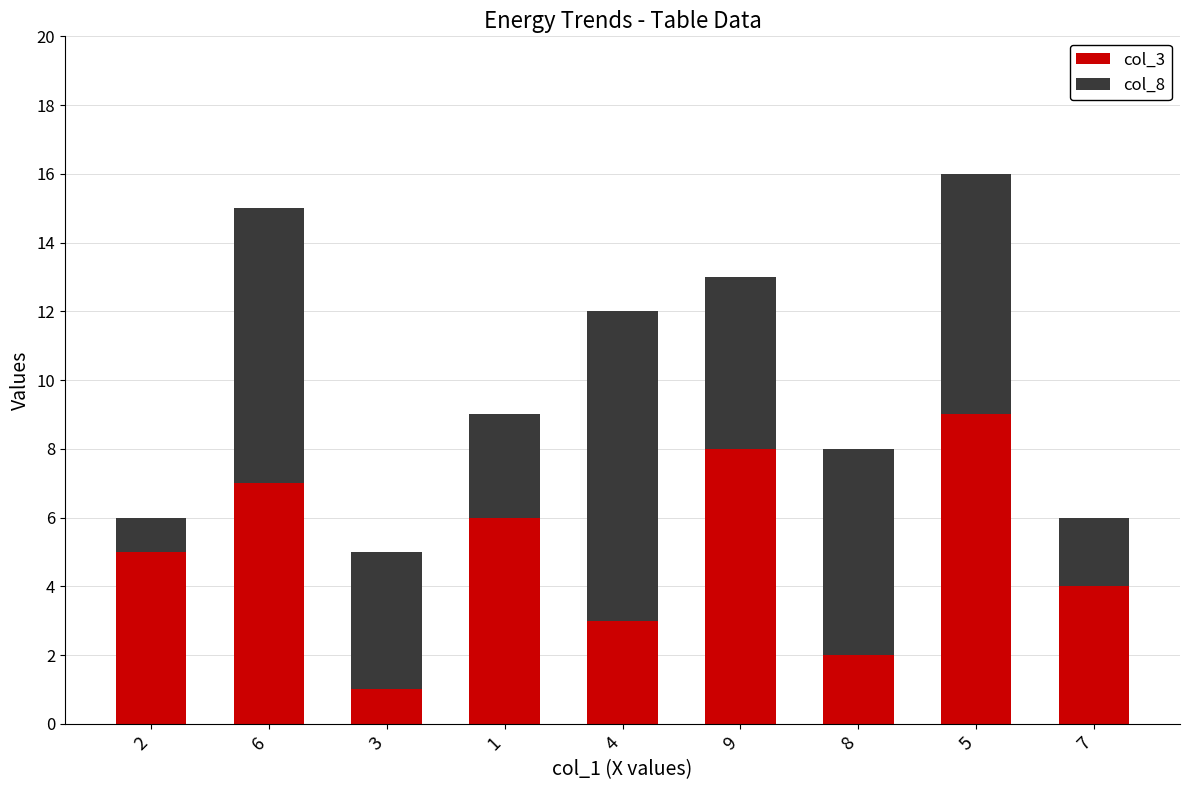

Rank the categories by col_3 value from highest to lowest.

5, 9, 6, 1, 2, 7, 4, 8, 3